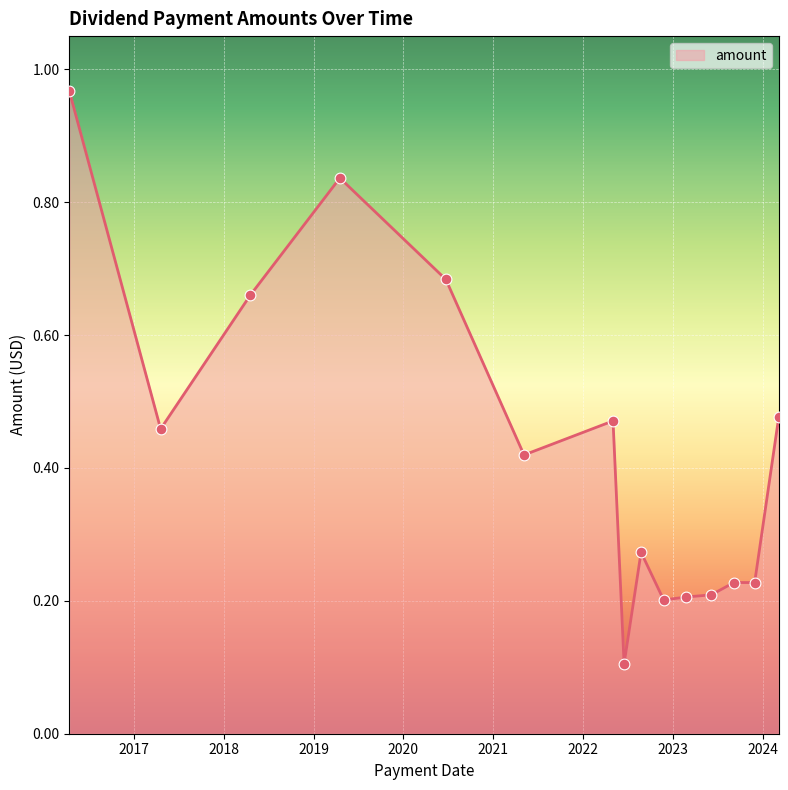

What is the difference between the maximum and minimum values?

0.9